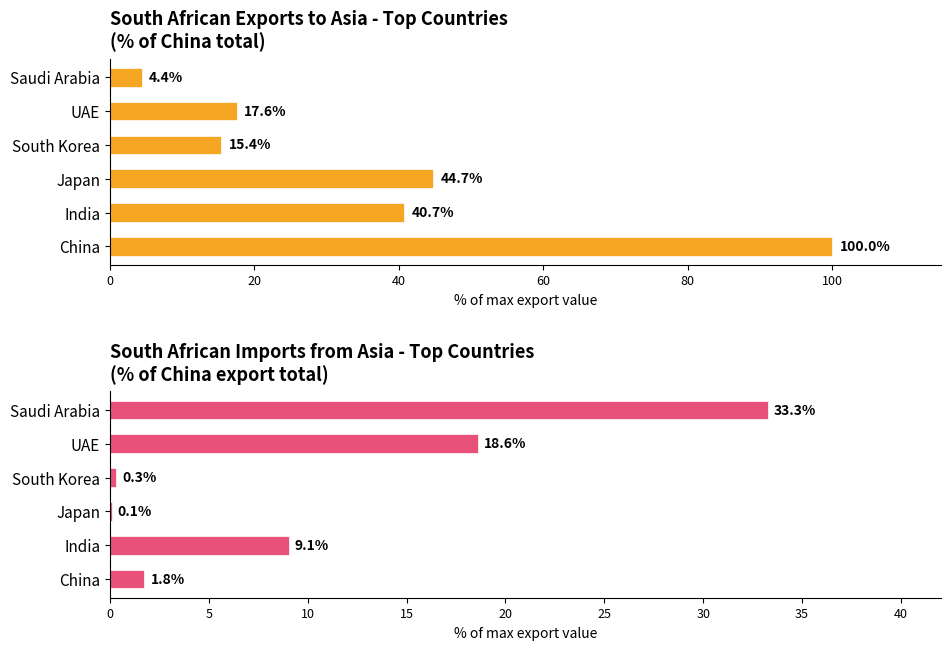

How many bars are there in each group?

2